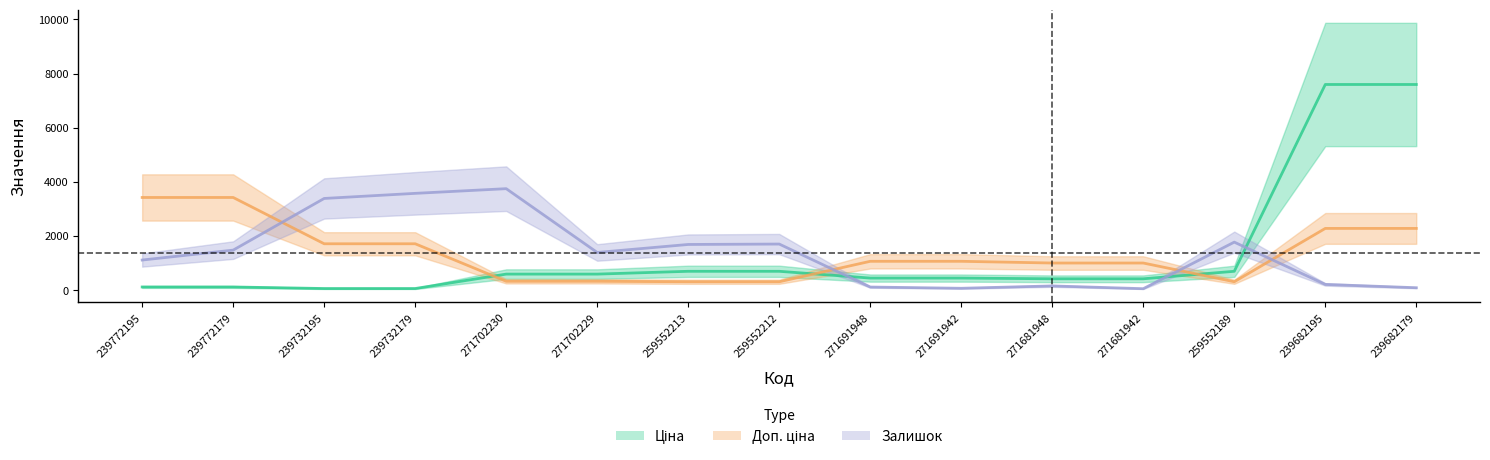

What is the difference between the Ціна values at 239682179 and 239732195?

7539.5